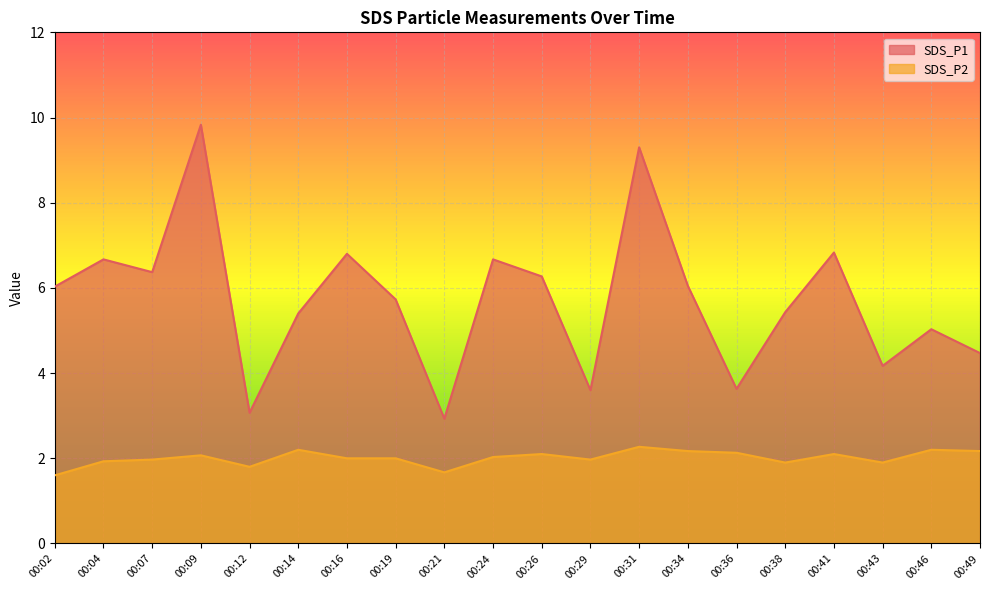

What is the maximum value for SDS_P2?

2.3